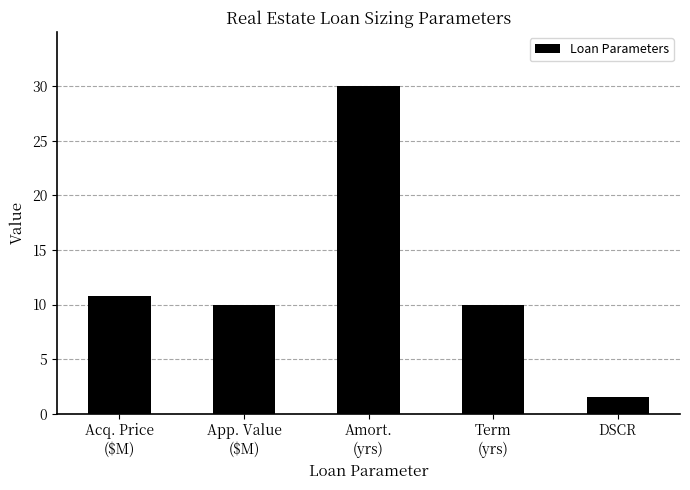

Which category has the lowest value across all series?

DSCR